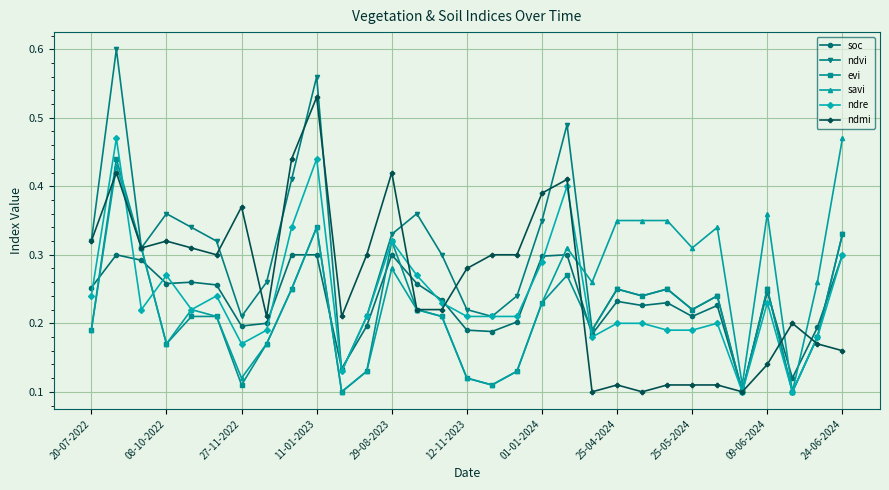

True or false: ndmi has more than 2 points higher than both neighbors.

True